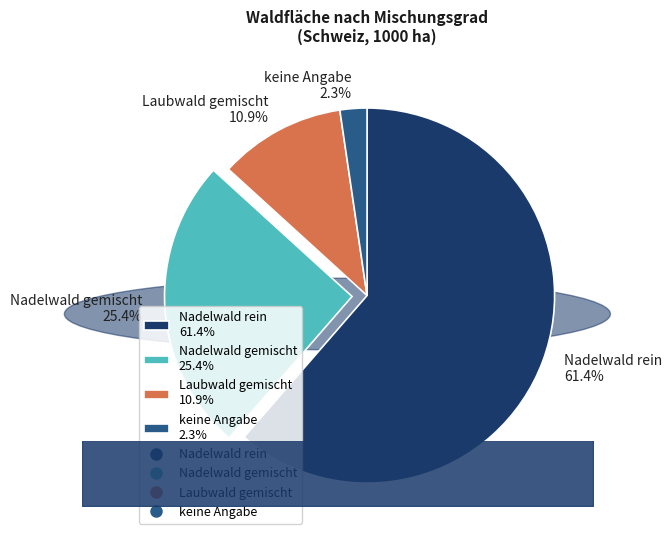

True or false: keine Angabe accounts for 17% of the total.

False